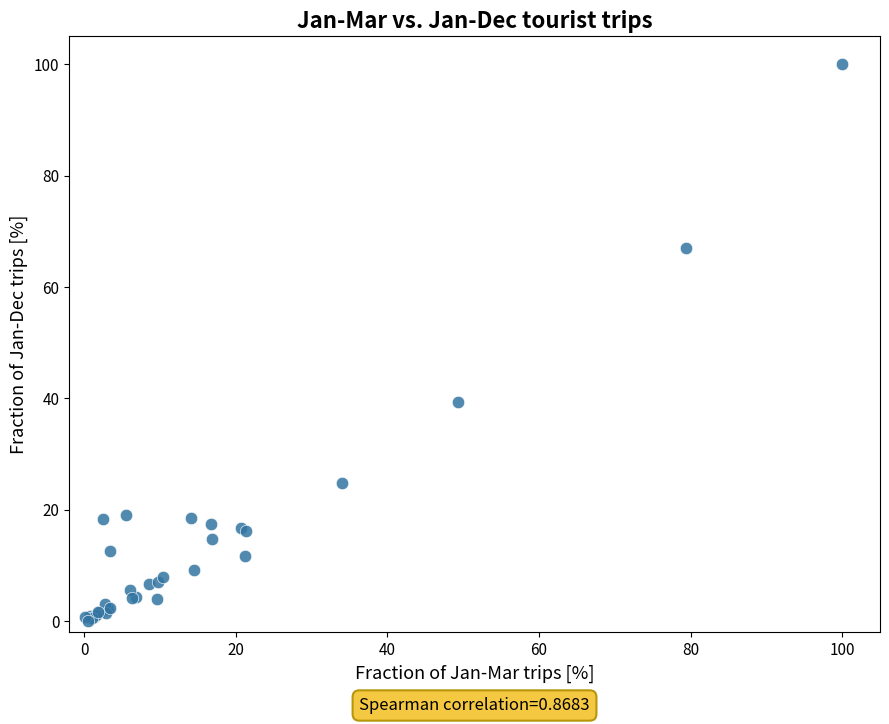

What Y value in the scatter plot is closest to 50?

39.4